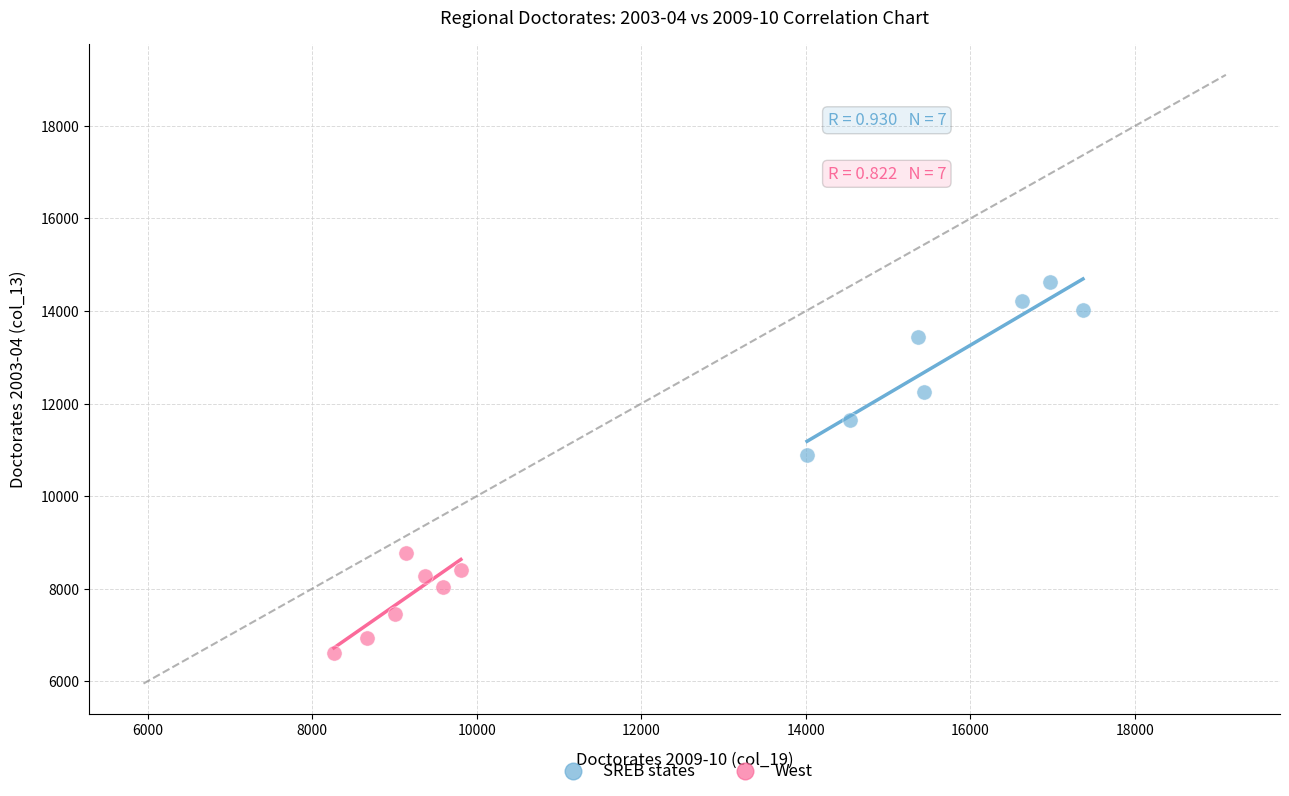

Which series contains the highest Y value?

SREB states